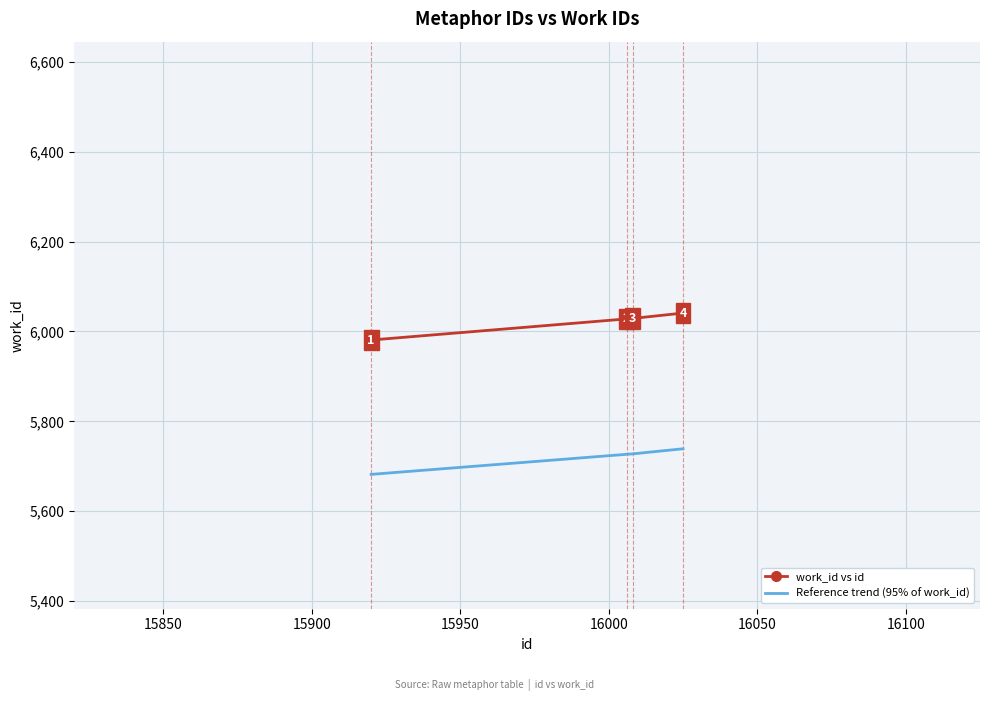

True or false: work_id vs id and Reference trend (95% of work_id) intersect in this chart.

False